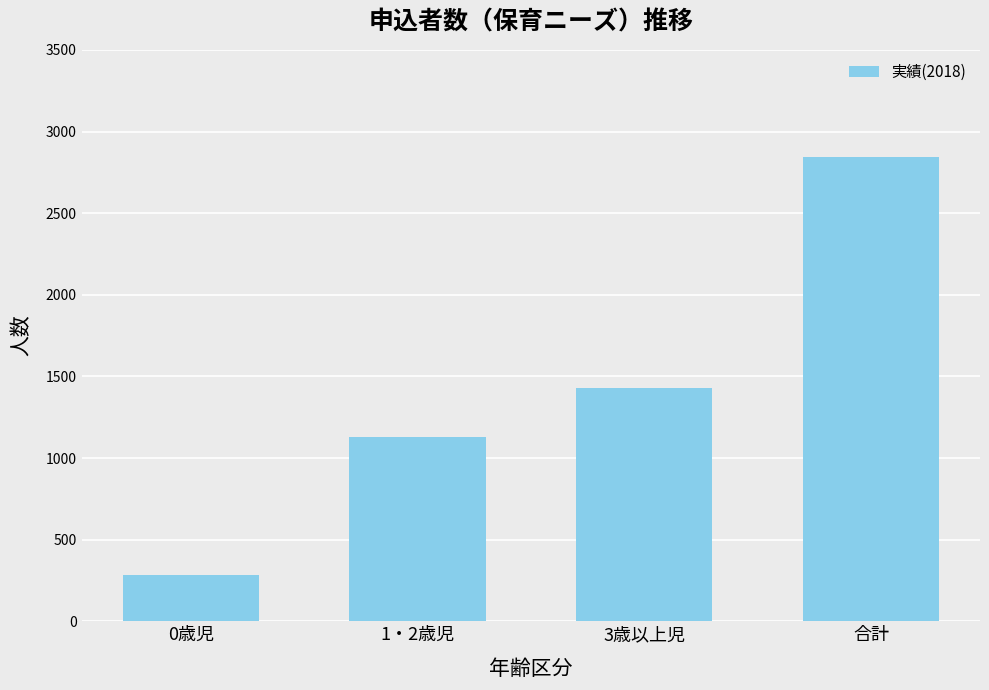

Reading right to left, what are all the values shown in this chart?

合計=2845	3歳以上児=1432	1・2歳児=1130	0歳児=283